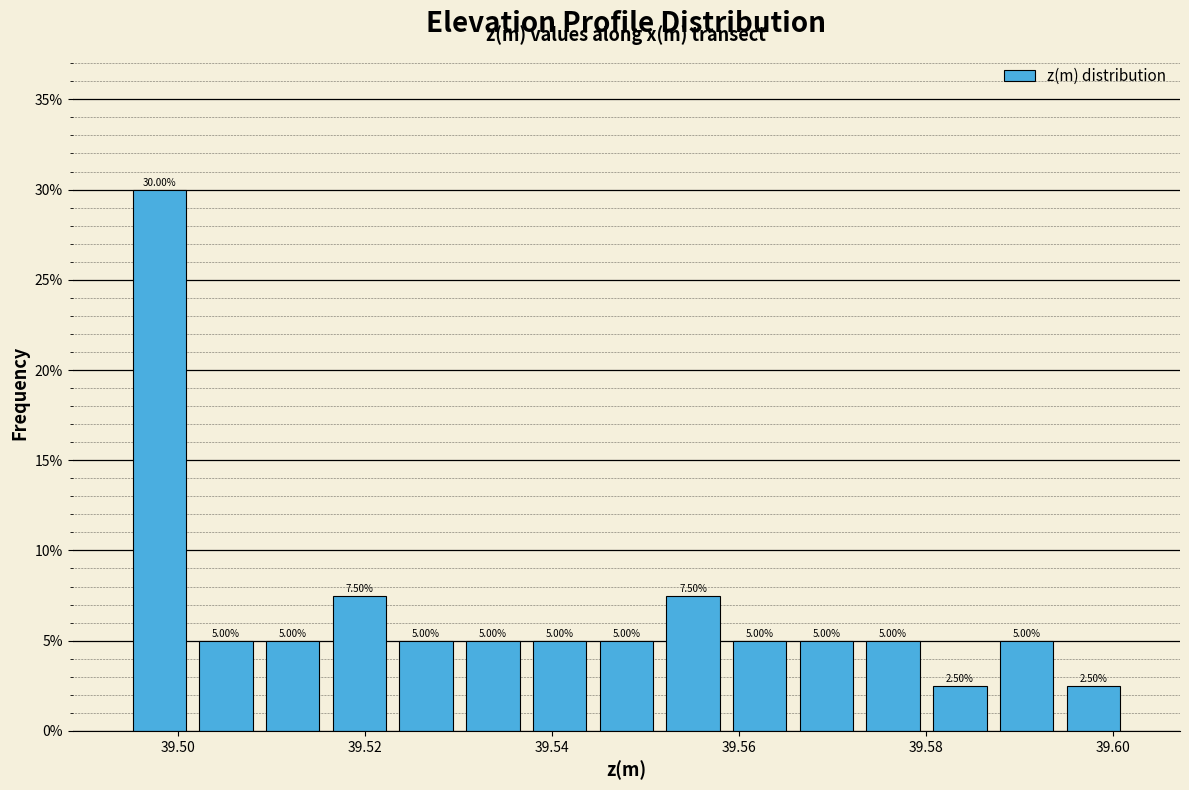

Around what value on the x-axis is the tallest bar? Give the approximate position of its centre, as read against the axis.

39.498